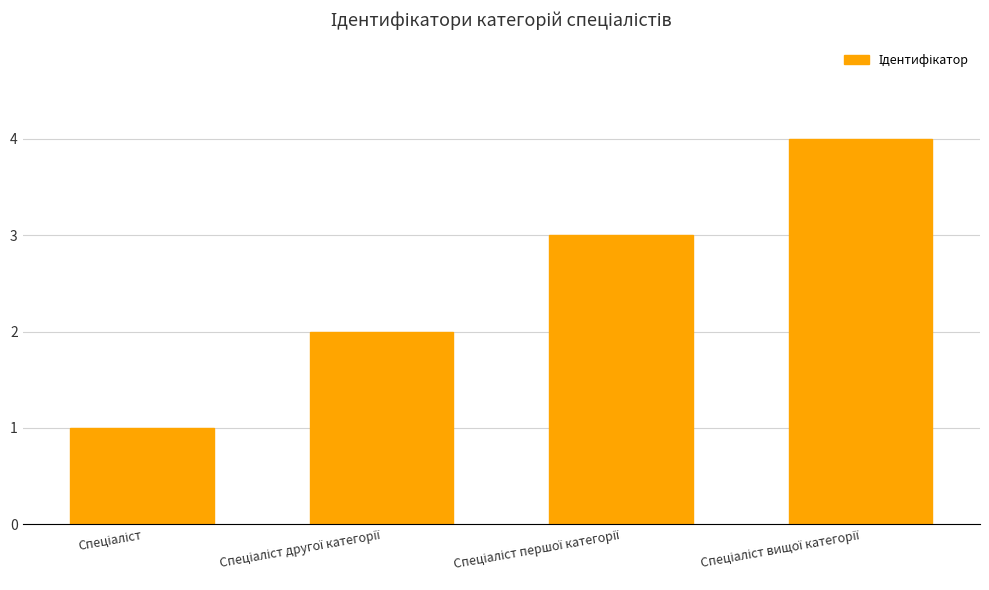

What is the greatest value displayed?

4